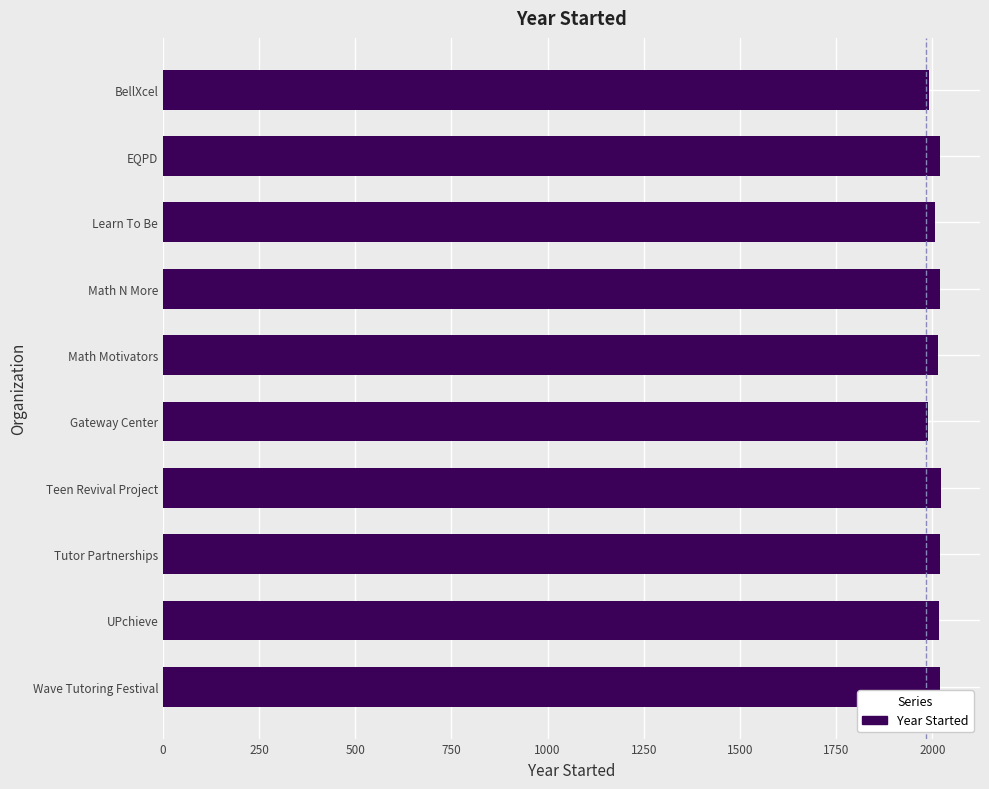

Is it true that the value at Wave Tutoring Festival is 3560?

False